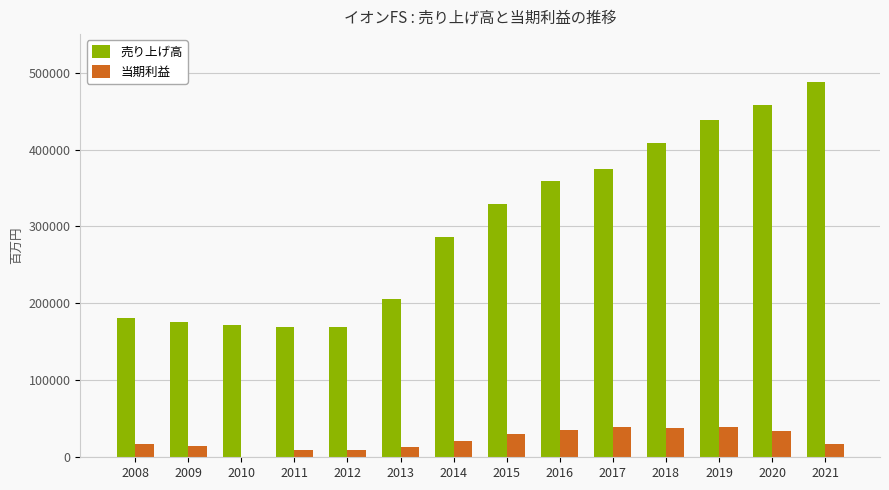

Between 2013 and 2014, which series saw the biggest shift?

売り上げ高